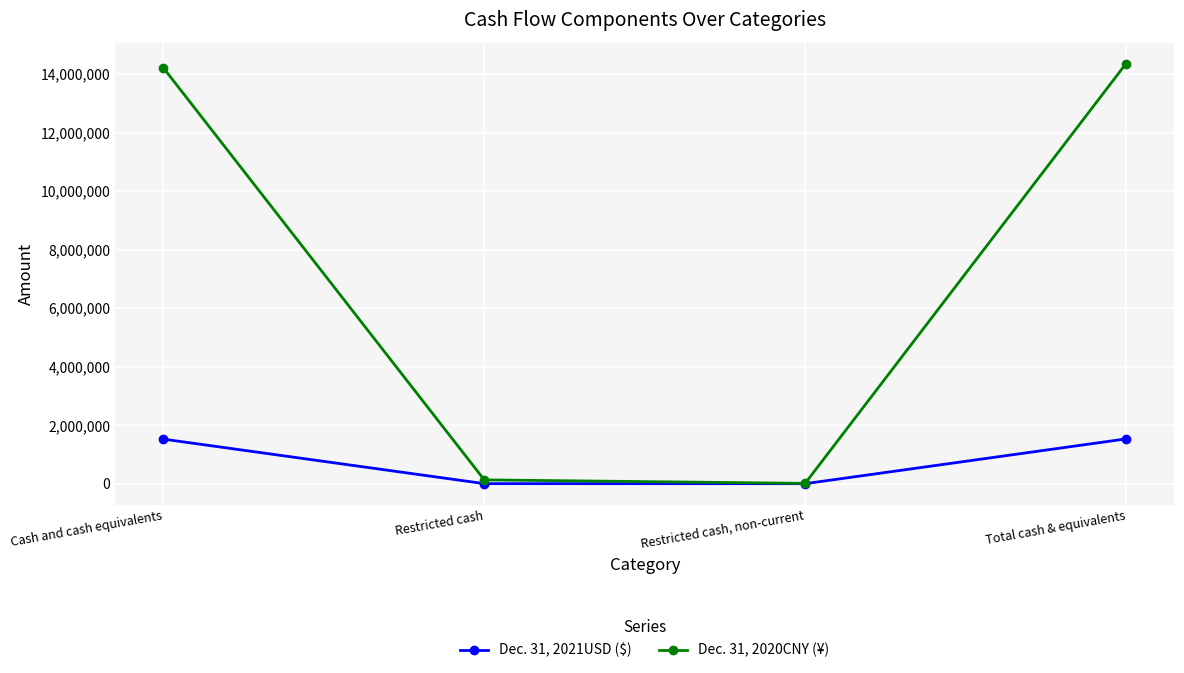

List the series in order of their overall mean, highest first.

Dec. 31, 2020CNY (¥), Dec. 31, 2021USD ($)